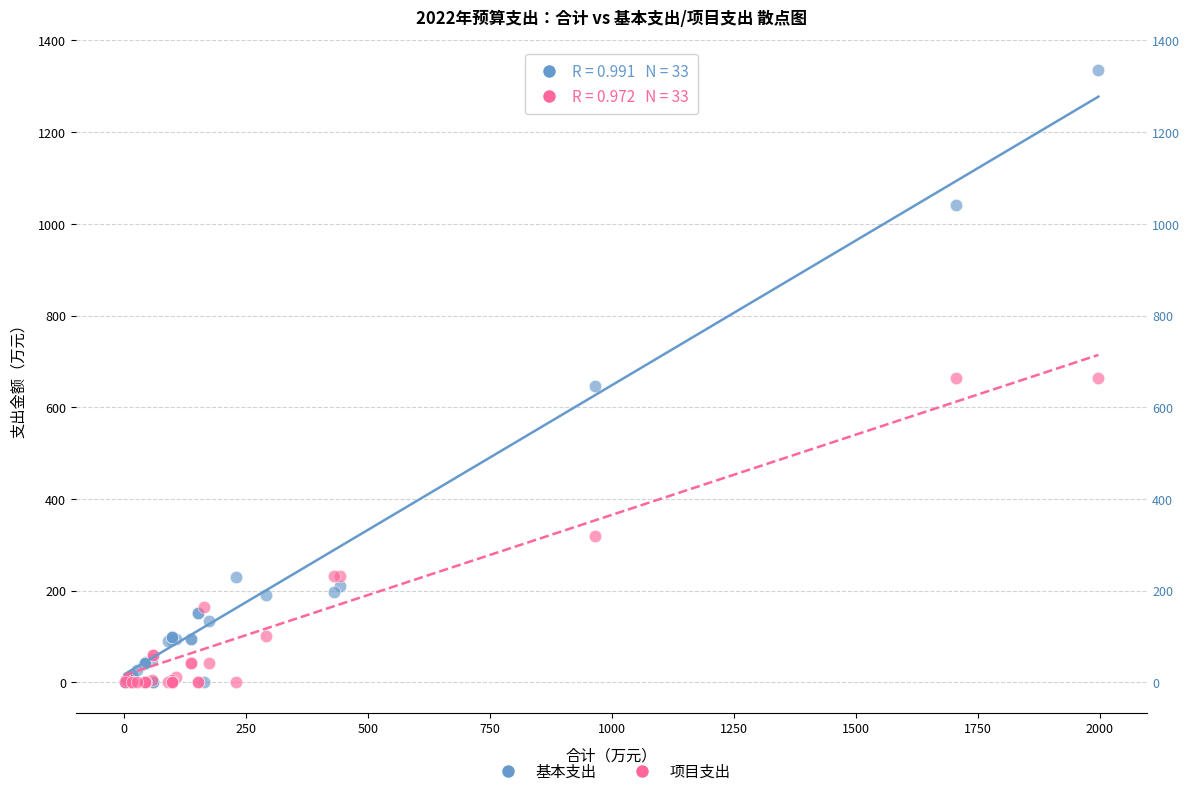

What are all the series names shown in the legend?

基本支出, 项目支出